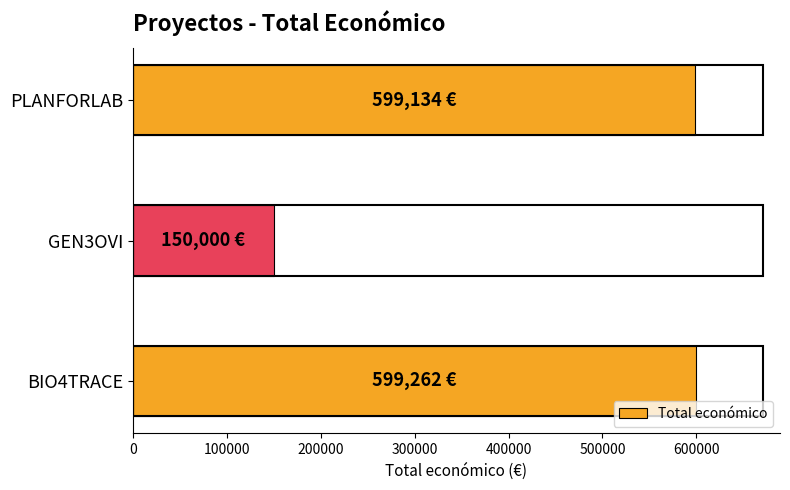

The value at GEN3OVI is 150000. True or false?

True